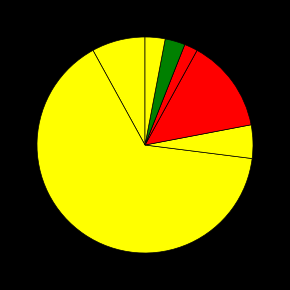

How many segments does this pie chart have?

7